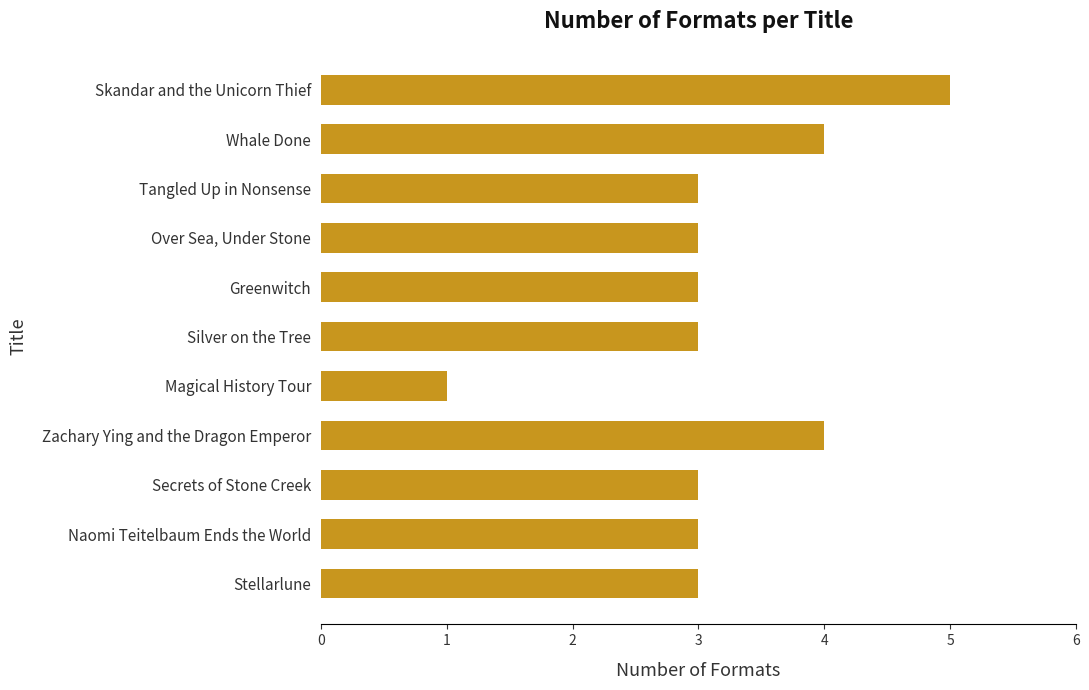

How many values are between 3 and 4?

9